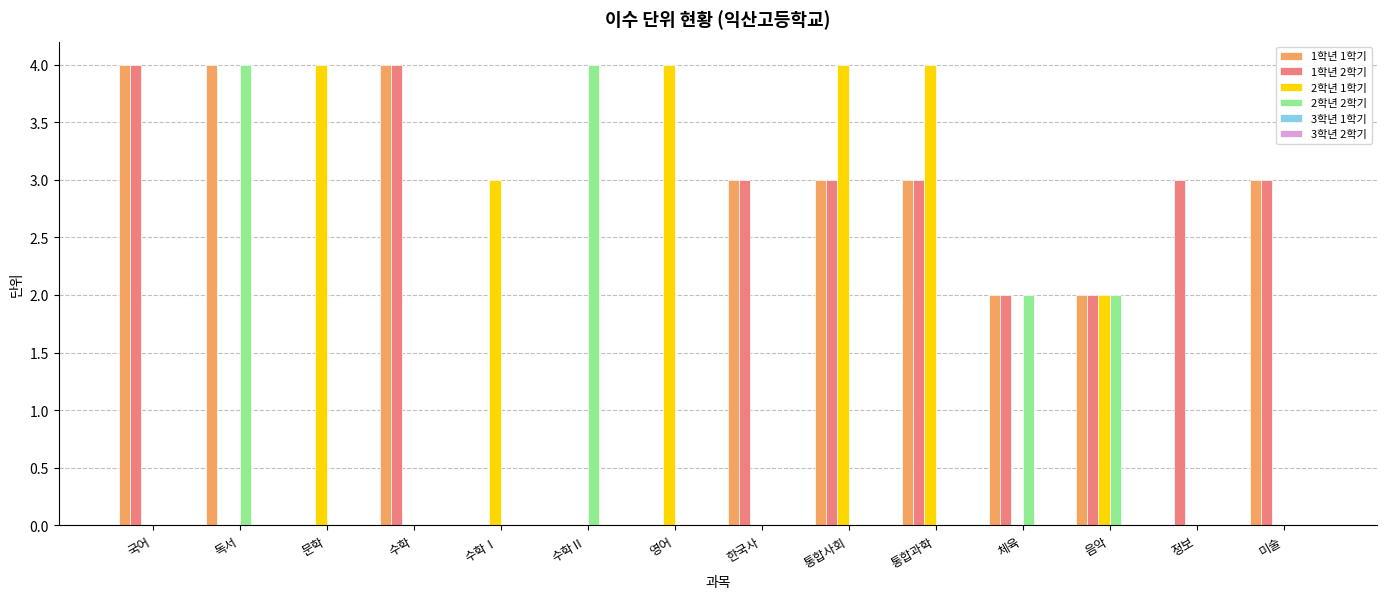

Is it true that 2학년 2학기 equals 1 at 체육?

False